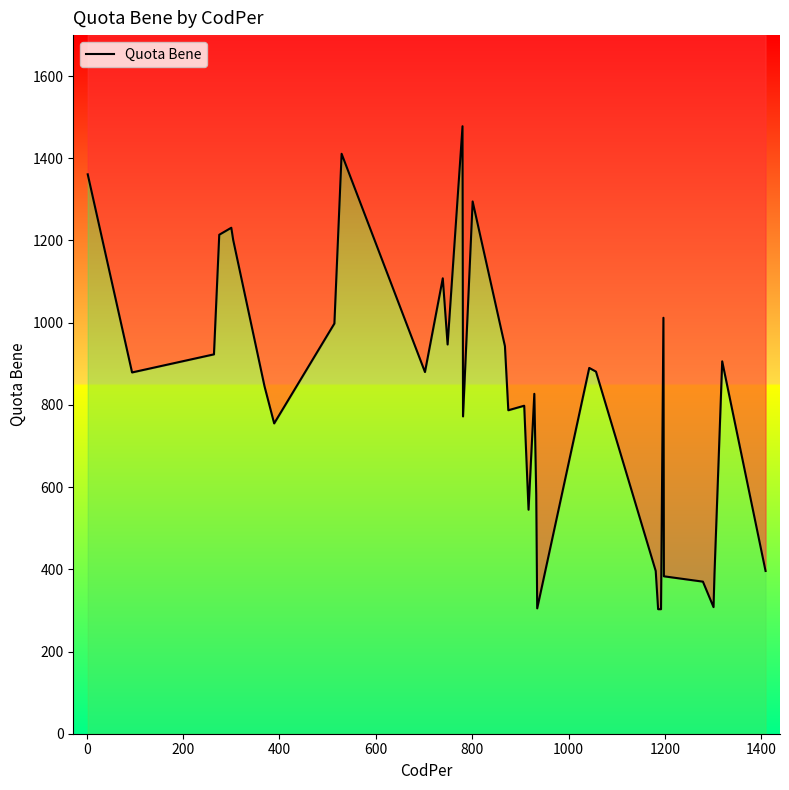

Reading left to right, extract all data points from this chart.

1361	879	923	1214	1231	1201	845	755	998	1411	880	1108	947	1478	772	1295	943	787	798	545	827	581	305	890	881	396	303	303	1012	383	370	308	389	906	396